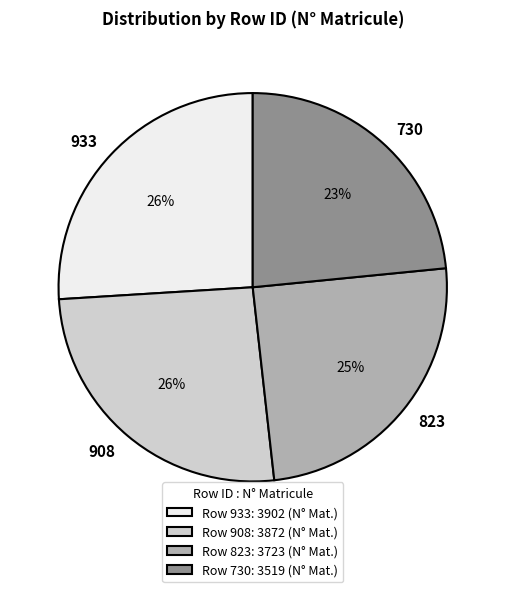

Is there any slice that represents more than half of the pie?

No